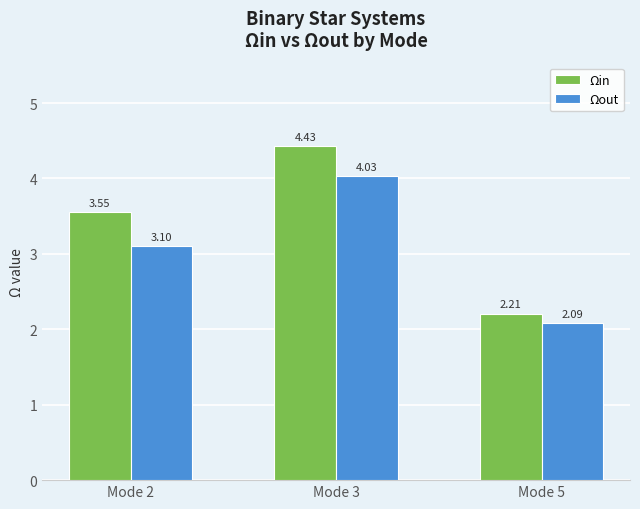

How many values in the Ωout series are below 3?

1